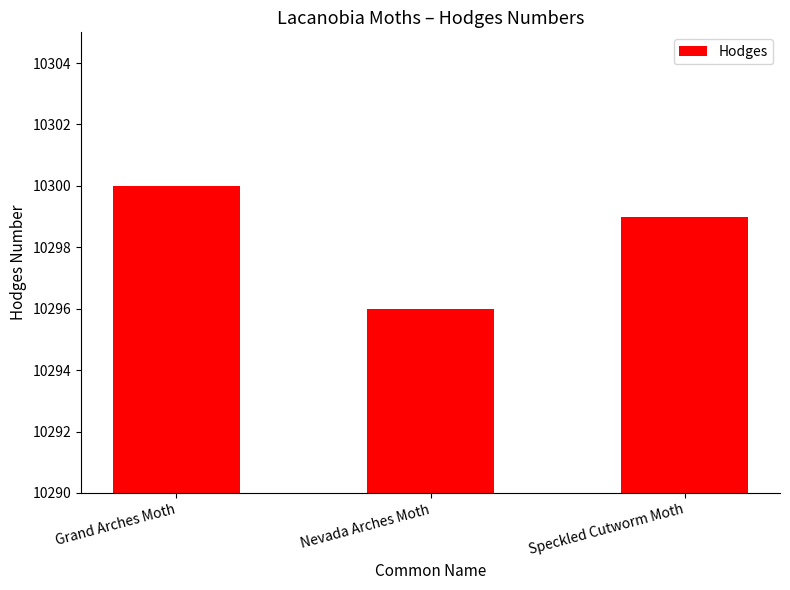

At which category does the chart reach its peak across all series?

Grand Arches Moth